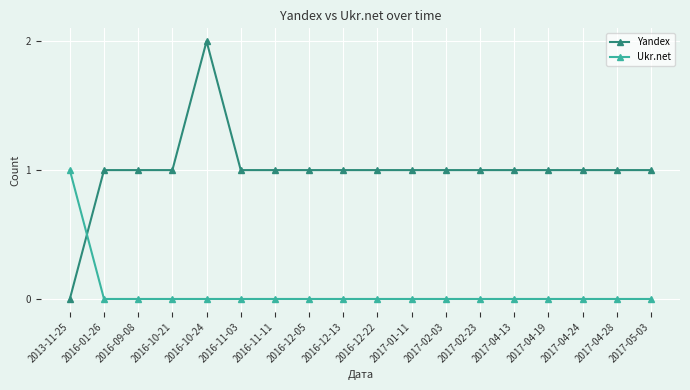

Read the Yandex value at 2017-02-23.

1